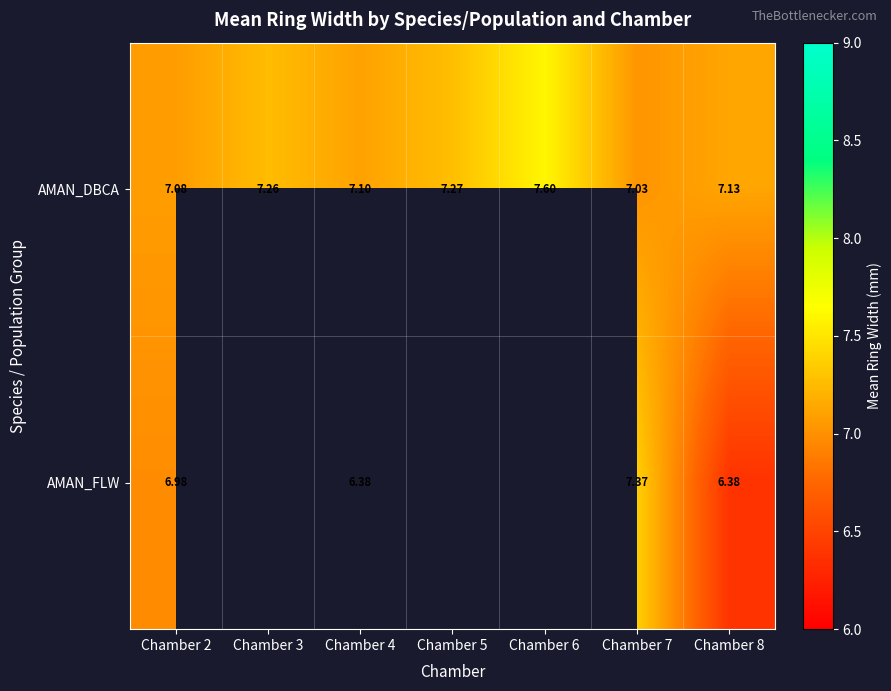

Which category has the lowest value across all series?

Chamber 8